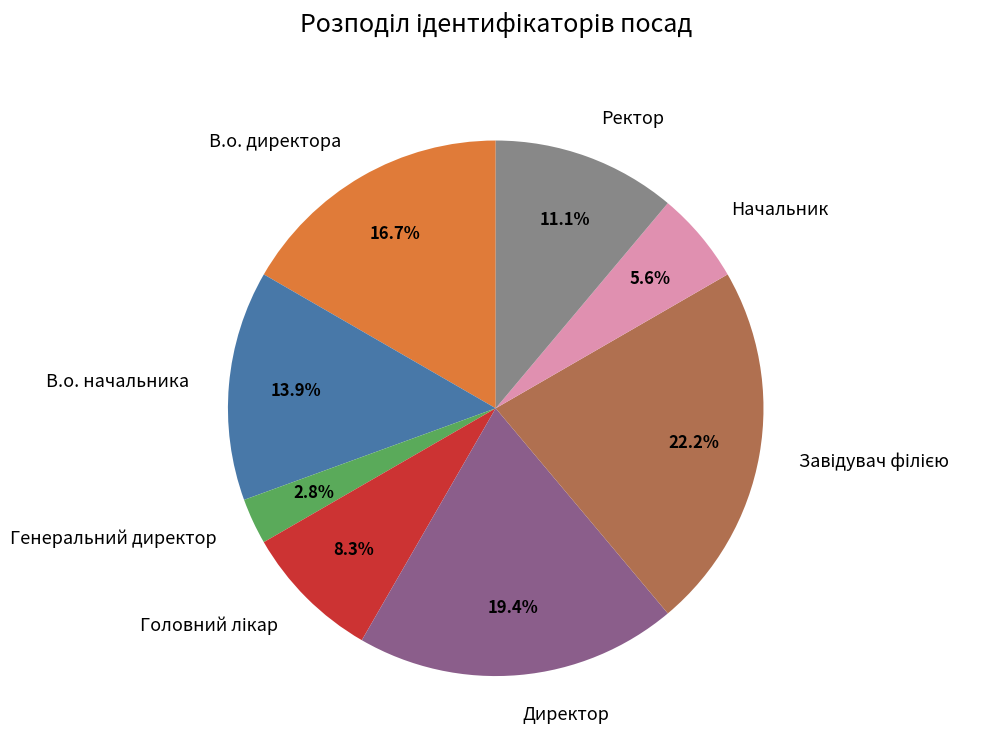

Approximately how many times larger is the value at В.о. директора compared to Генеральний директор?

6.0